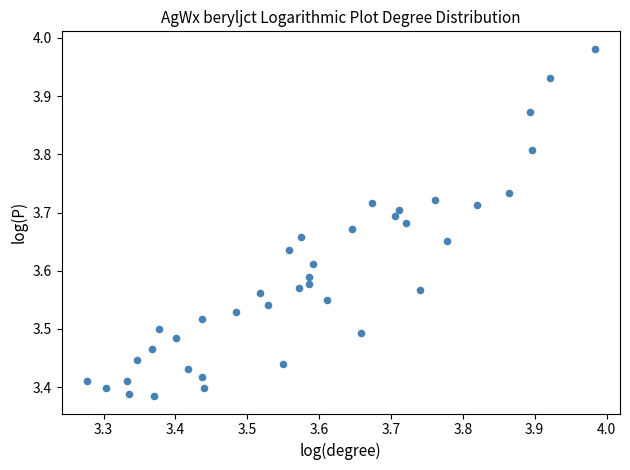

What is the range of X values (max minus min)?

0.7